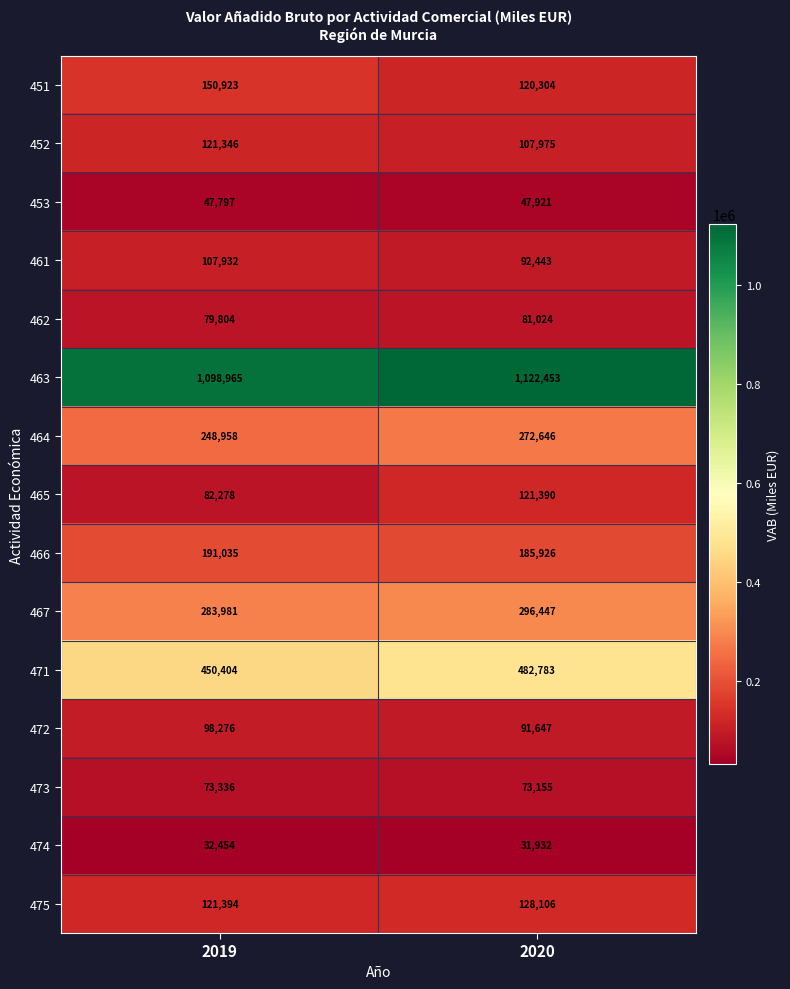

What is the sum of the 465 values at 2019 and 2020?

203668